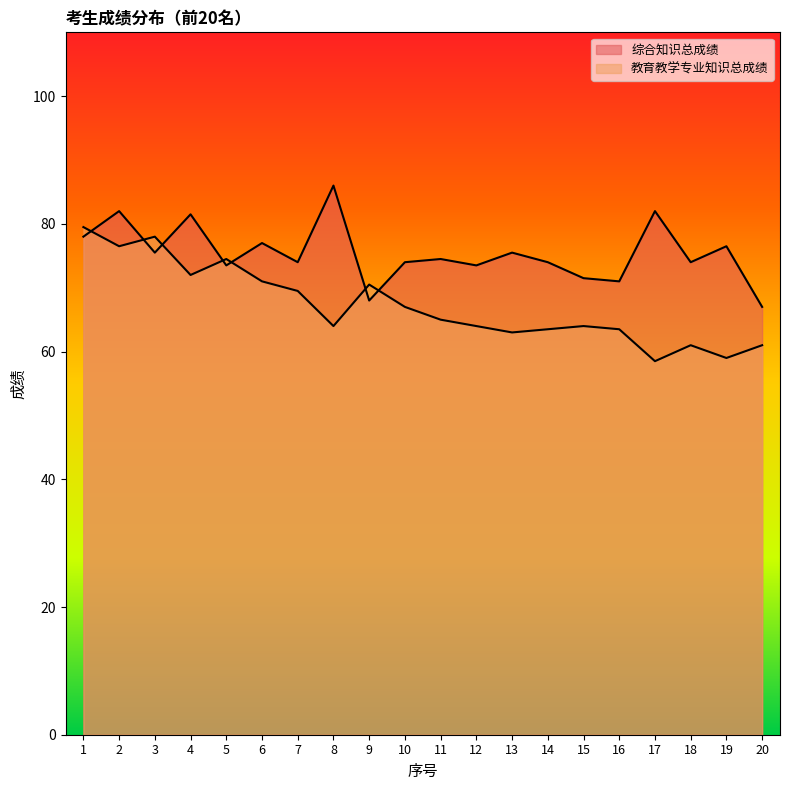

How many lines are shown in the chart?

2